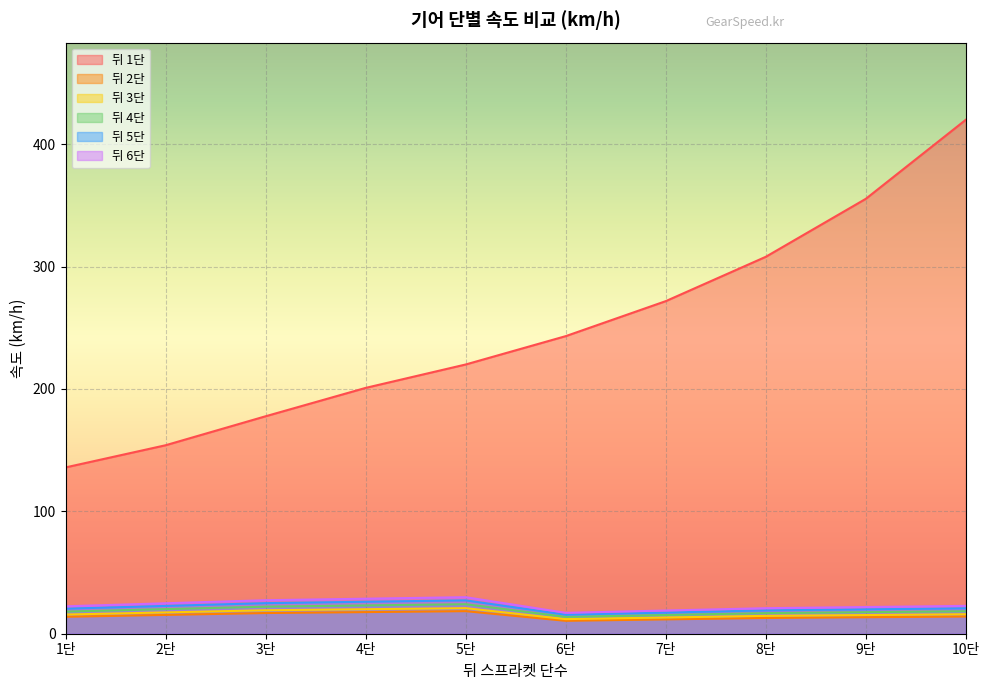

Does the chart display data point markers on the line(s)?

No